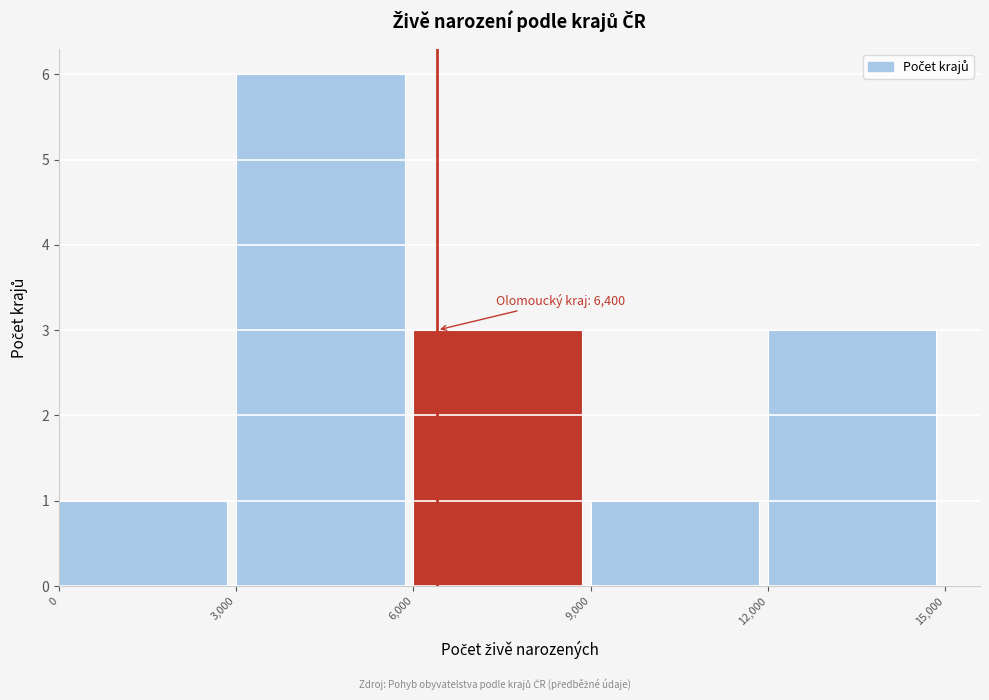

Over which range of the x-axis is the bar tallest?

3,000 to 6,000